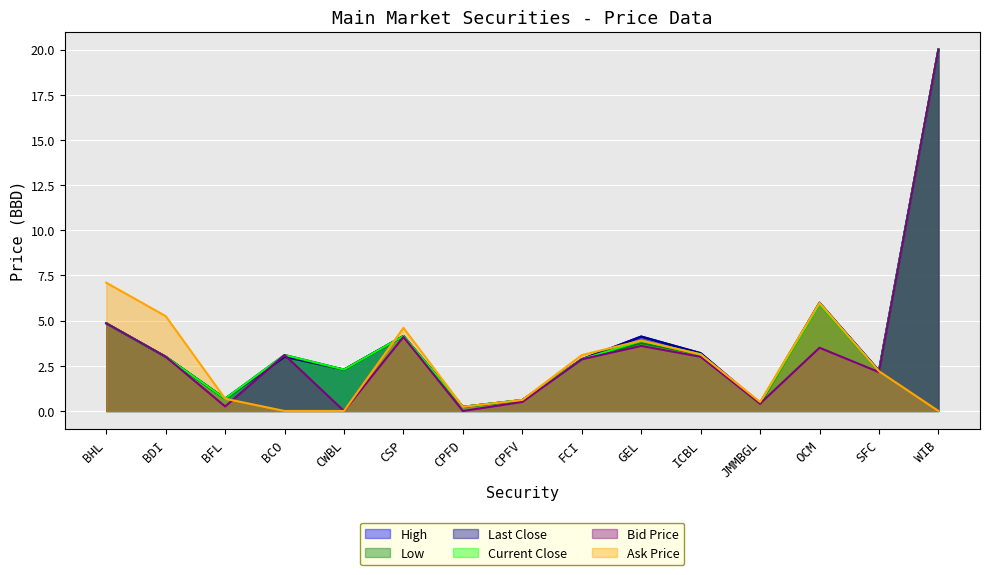

Is it true that Last Close equals 7.1 at CSP?

False